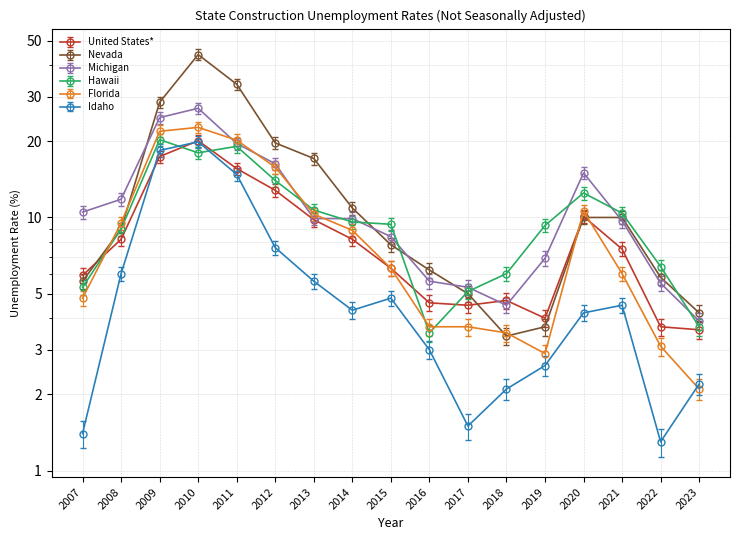

What is the total value across all series at 2011?

124.0